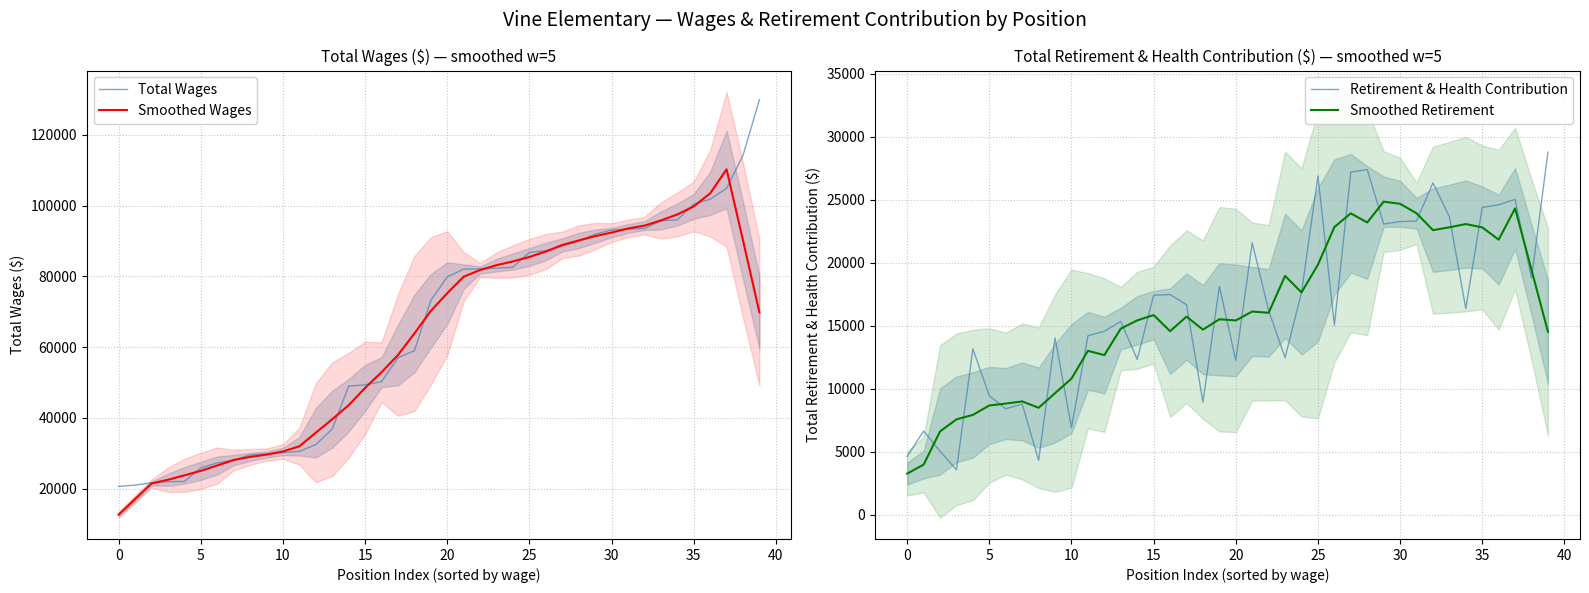

Which series has the largest total across all categories?

Total Wages